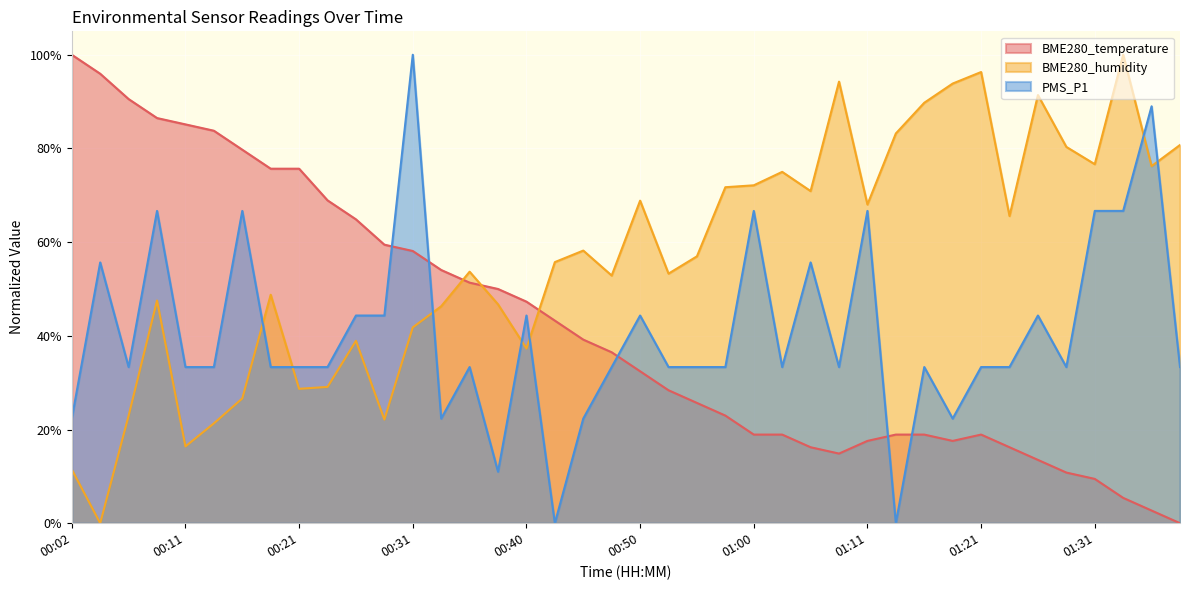

Reading right to left, transcribe all the data shown in this chart.

BME280_temperature: 01:38=0.0	01:36=0.0	01:33=0.1	01:31=0.1	01:28=0.1	01:26=0.1	01:23=0.2	01:21=0.2	01:18=0.2	01:16=0.2	01:13=0.2	01:11=0.2	01:08=0.1	01:05=0.2	01:03=0.2	01:00=0.2	00:58=0.2	00:55=0.3	00:53=0.3	00:50=0.3	00:48=0.4	00:45=0.4	00:43=0.4	00:40=0.5	00:38=0.5	00:36=0.5	00:33=0.5	00:31=0.6	00:28=0.6	00:26=0.6	00:23=0.7	00:21=0.8	00:19=0.8	00:16=0.8	00:14=0.8	00:11=0.9	00:09=0.9	00:07=0.9	00:04=1.0	00:02=1.0
BME280_humidity: 01:38=0.8	01:36=0.8	01:33=1.0	01:31=0.8	01:28=0.8	01:26=0.9	01:23=0.7	01:21=1.0	01:18=0.9	01:16=0.9	01:13=0.8	01:11=0.7	01:08=0.9	01:05=0.7	01:03=0.8	01:00=0.7	00:58=0.7	00:55=0.6	00:53=0.5	00:50=0.7	00:48=0.5	00:45=0.6	00:43=0.6	00:40=0.4	00:38=0.5	00:36=0.5	00:33=0.5	00:31=0.4	00:28=0.2	00:26=0.4	00:23=0.3	00:21=0.3	00:19=0.5	00:16=0.3	00:14=0.2	00:11=0.2	00:09=0.5	00:07=0.2	00:04=0.0	00:02=0.1
PMS_P1: 01:38=0.3	01:36=0.9	01:33=0.7	01:31=0.7	01:28=0.3	01:26=0.4	01:23=0.3	01:21=0.3	01:18=0.2	01:16=0.3	01:13=0.0	01:11=0.7	01:08=0.3	01:05=0.6	01:03=0.3	01:00=0.7	00:58=0.3	00:55=0.3	00:53=0.3	00:50=0.4	00:48=0.3	00:45=0.2	00:43=0.0	00:40=0.4	00:38=0.1	00:36=0.3	00:33=0.2	00:31=1.0	00:28=0.4	00:26=0.4	00:23=0.3	00:21=0.3	00:19=0.3	00:16=0.7	00:14=0.3	00:11=0.3	00:09=0.7	00:07=0.3	00:04=0.6	00:02=0.2